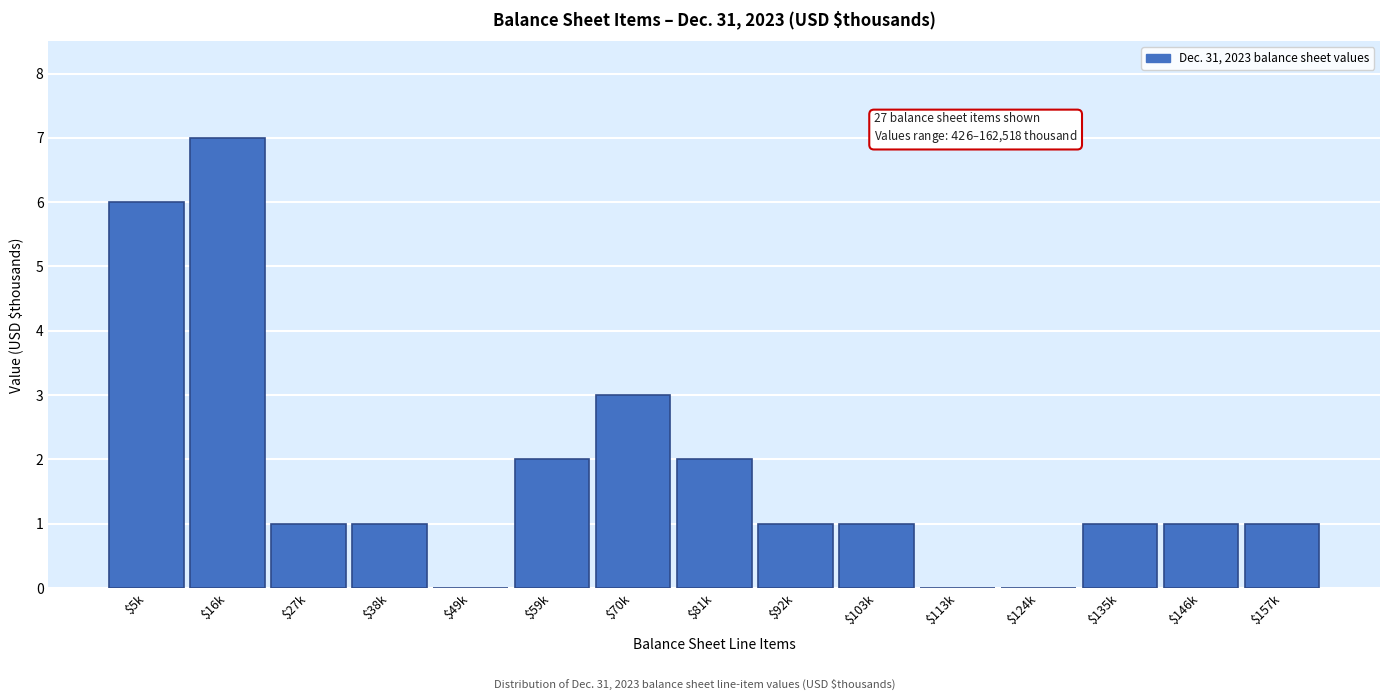

Which label corresponds to the largest value in the chart?

$16k